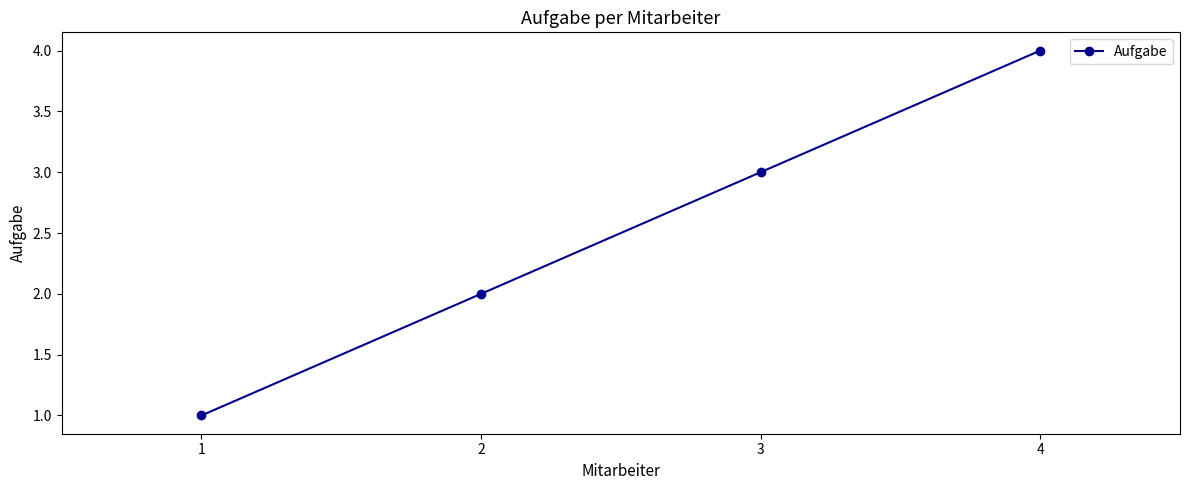

Rank the categories by value from highest to lowest.

4, 3, 2, 1